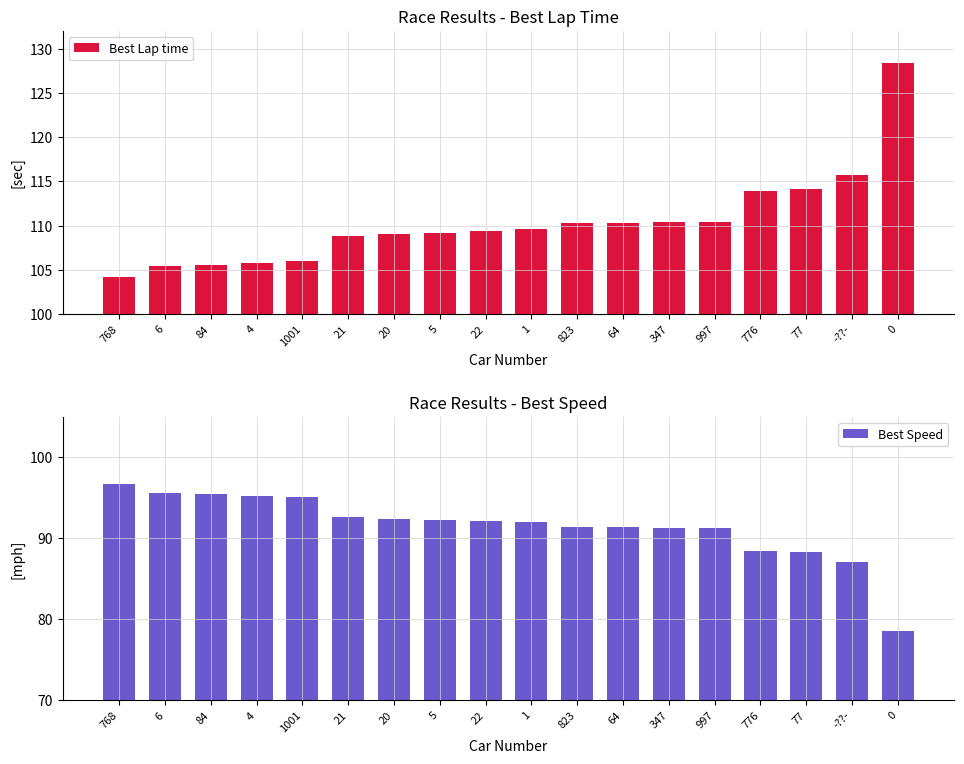

How many bars are there in total?

36